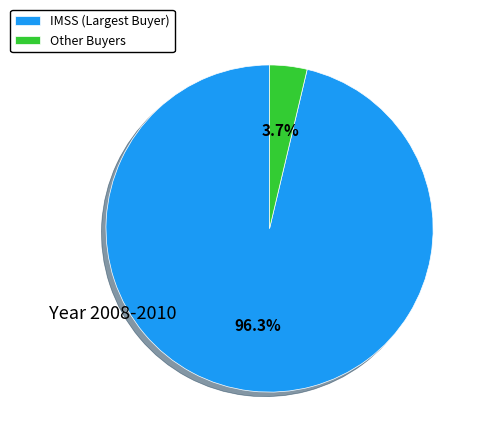

Rank the categories by value from lowest to highest.

Other Buyers, IMSS (Largest Buyer)